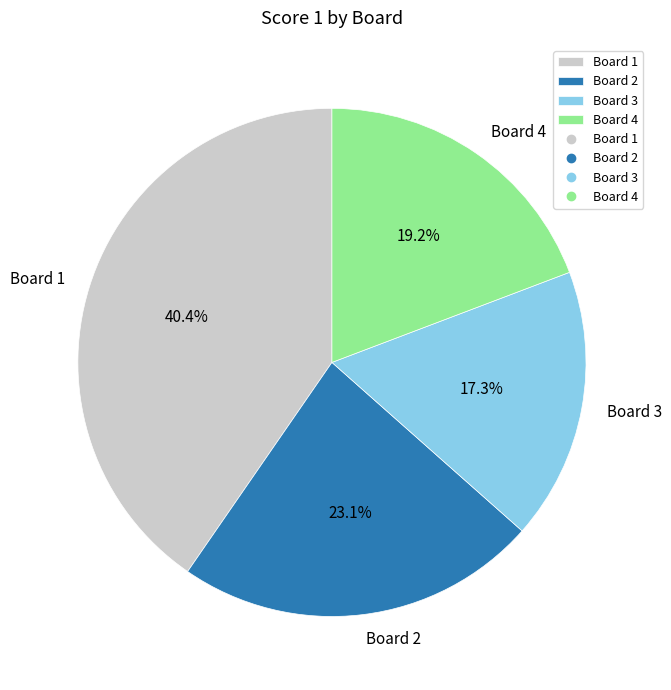

Is it true that Board 2 is 17% of the pie?

False